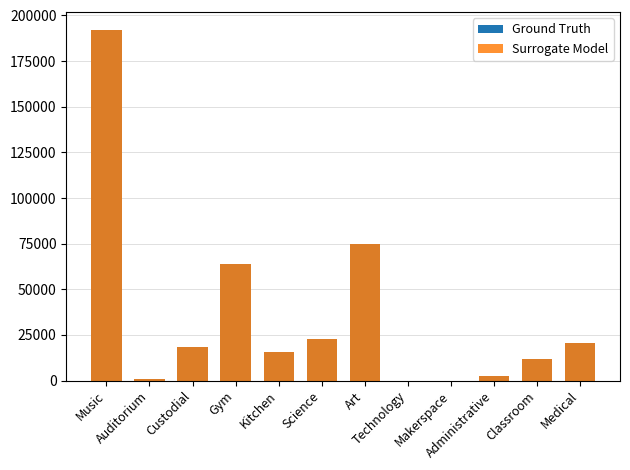

Rank the series at Classroom from lowest to highest value.

Ground Truth, Surrogate Model